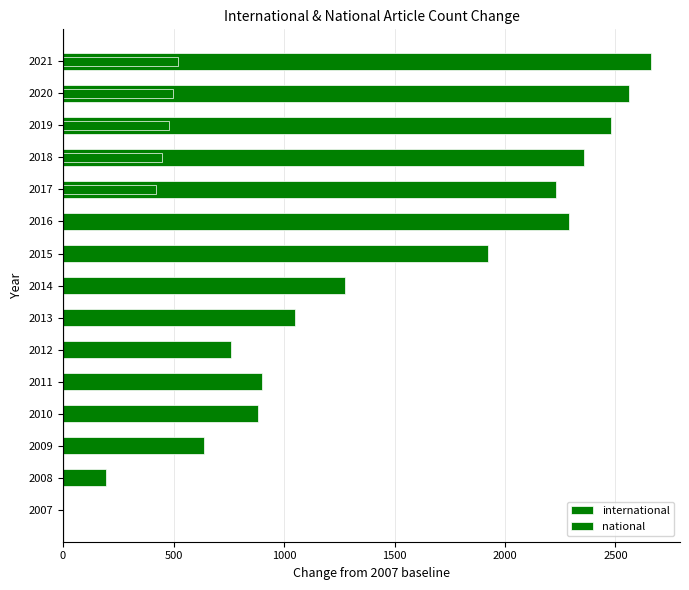

How many groups of bars are there?

15